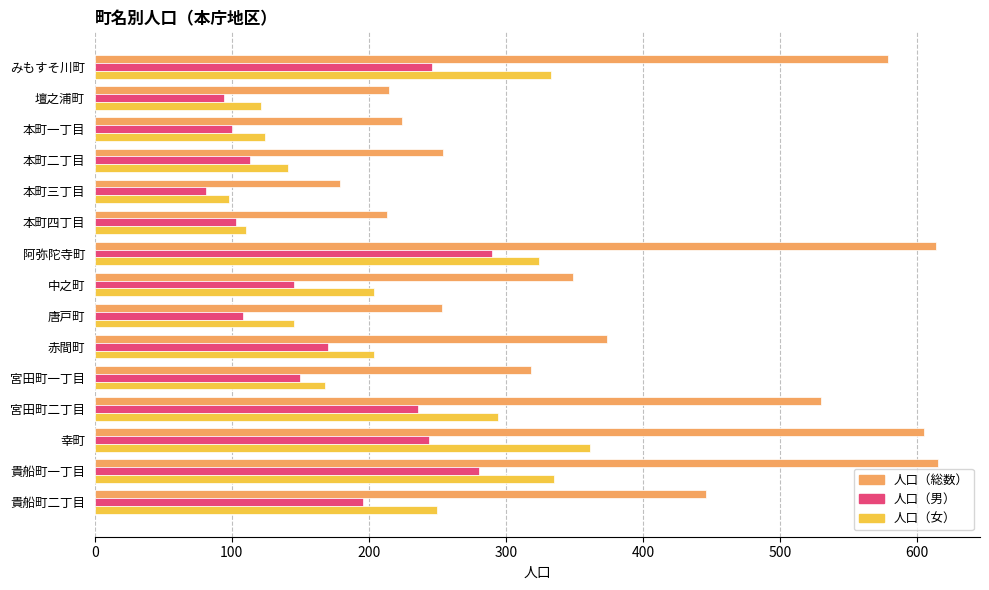

How many distinct data groups are displayed?

3